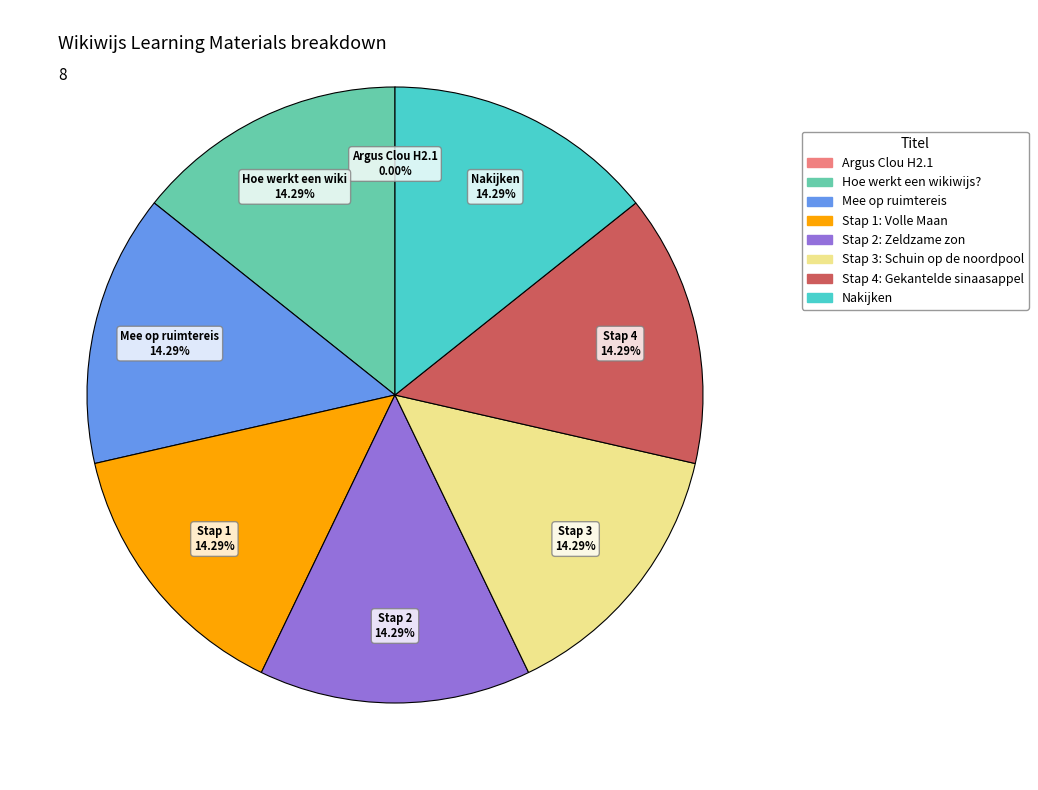

Is Hoe werkt een wikiwijs? the majority of the pie?

No